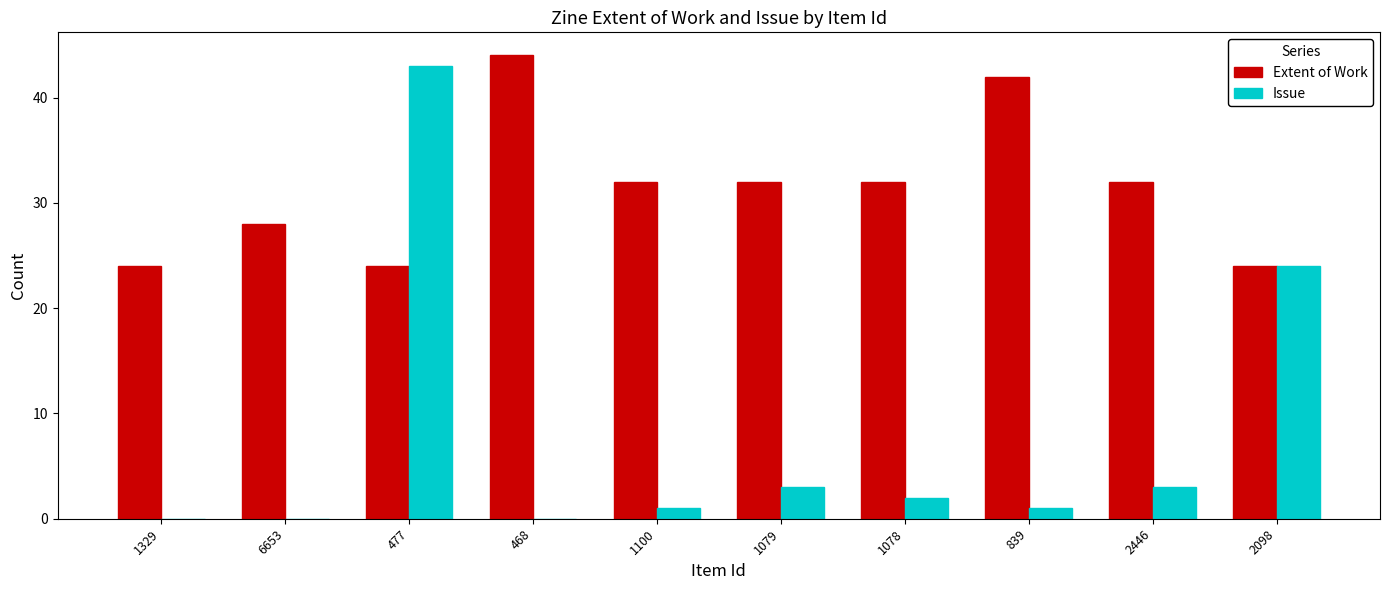

Are the bars horizontal?

No